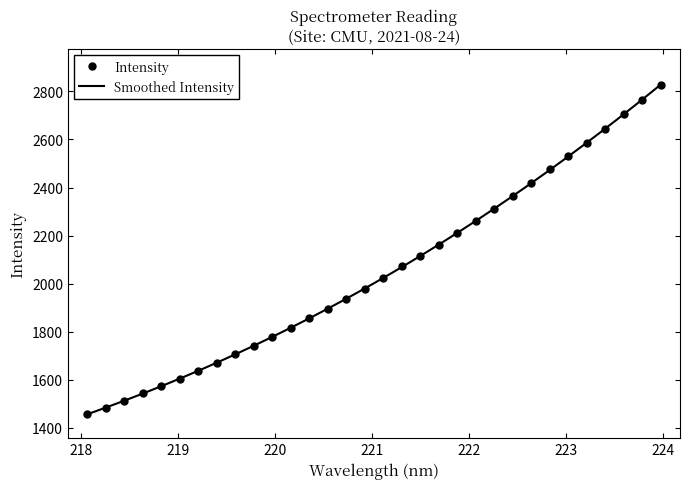

What is the greatest value displayed?

2828.6